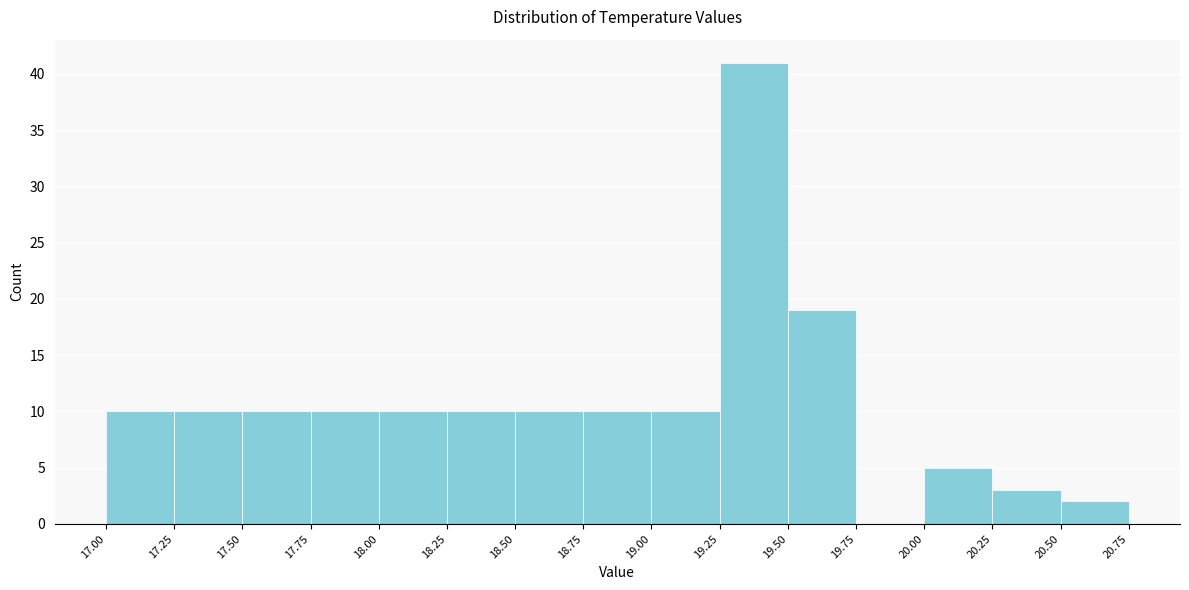

What is the height of the bar covering 20.50 to 20.75 on the x-axis? The values are not printed on the chart, so give them approximately, as read against the axis.

2